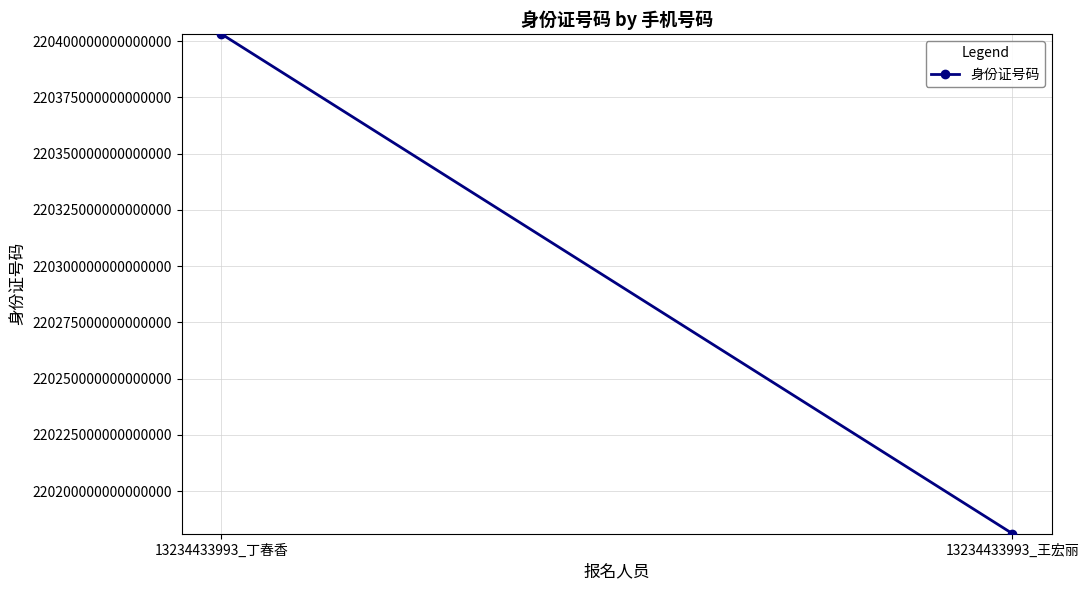

Reading left to right, what are all the values shown in this chart?

13234433993_丁春香=220403197002270528	13234433993_王宏丽=220181199007235840